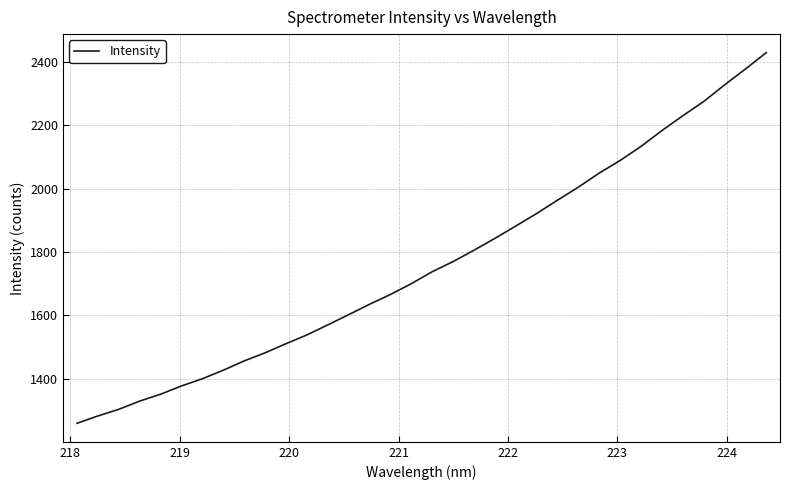

What is the minimum value shown in the chart?

1258.6